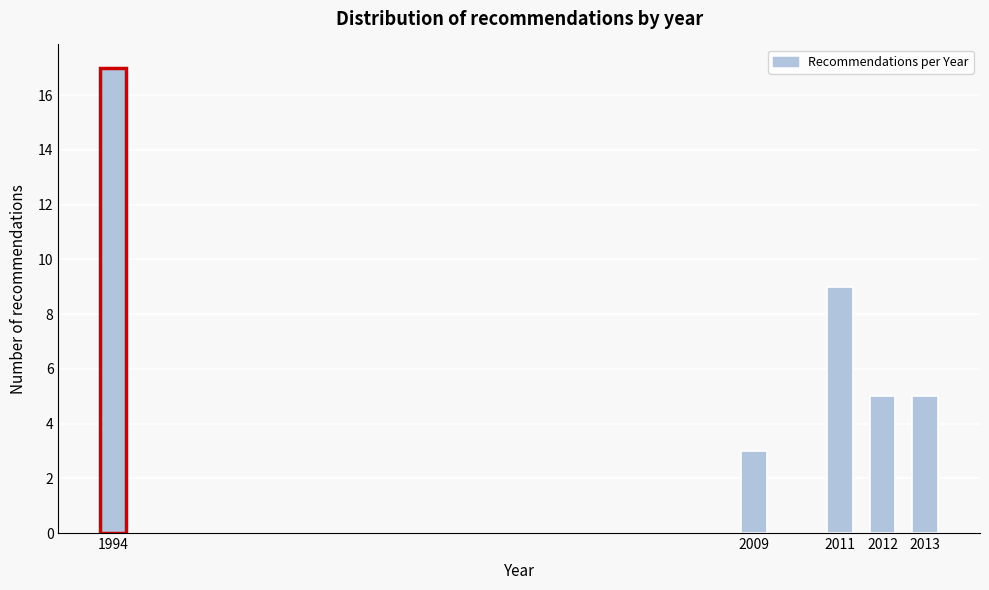

Reading left to right, list all the values displayed in this chart.

1994=17	2009=3	2011=9	2012=5	2013=5